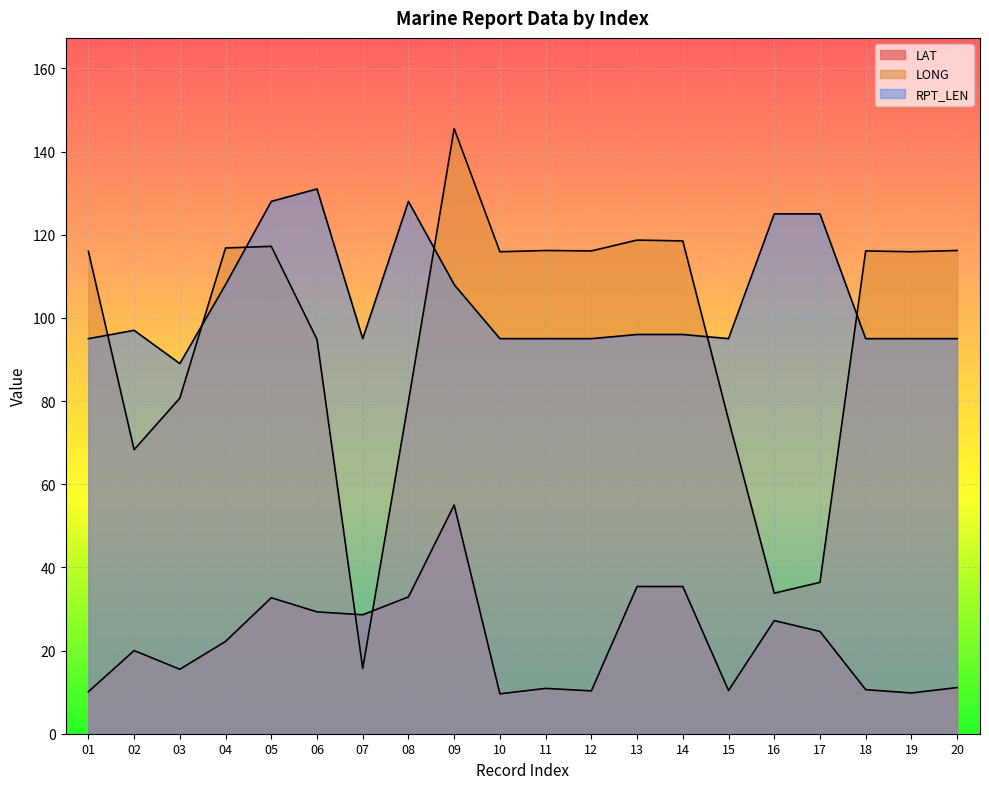

How many times do LONG and RPT_LEN cross each other?

6